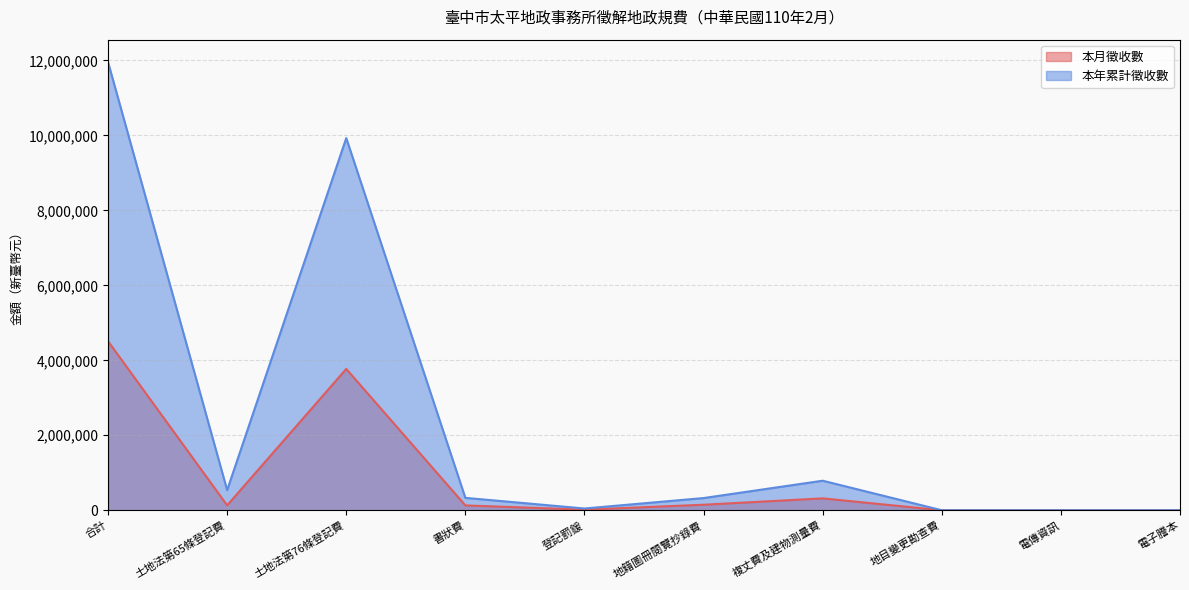

List the labels in order of 本月徵收數 value, largest first.

合計, 土地法第76條登記費, 複丈費及建物測量費, 地籍圖冊閱覽抄錄費, 土地法第65條登記費, 書狀費, 登記罰鍰, 地目變更勘查費, 電傳資訊, 電子謄本